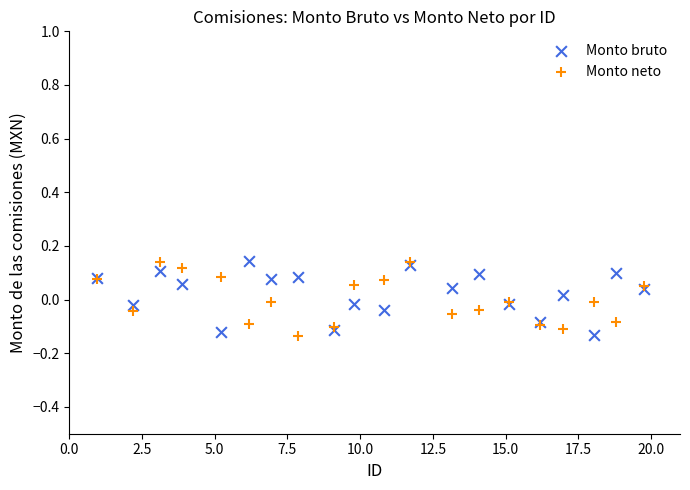

What is the X range (max minus min) for the scatter plot?

18.8